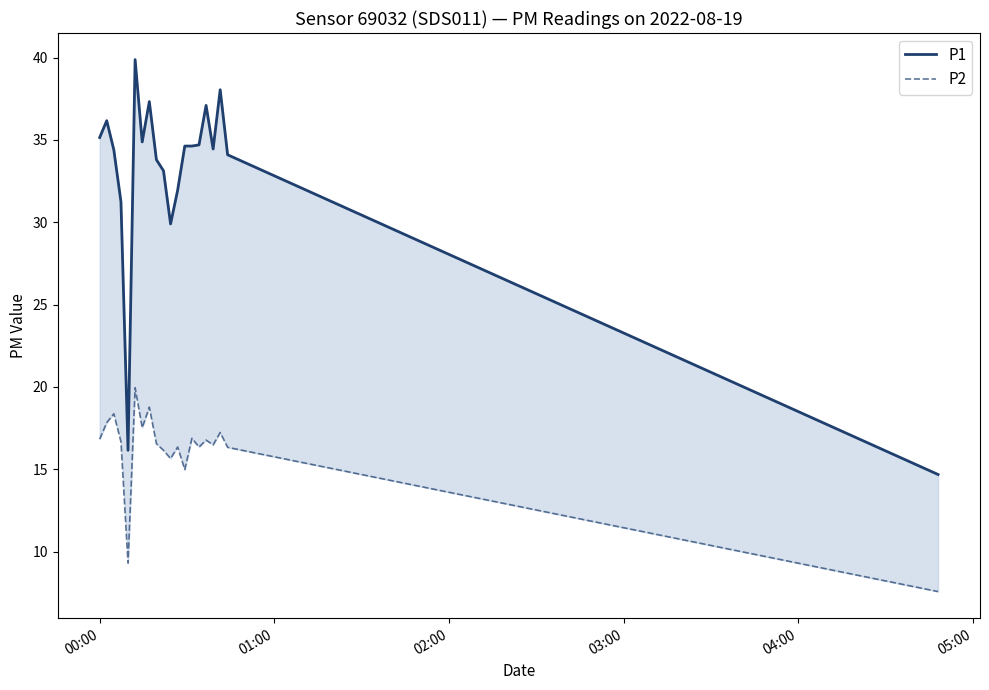

Is the value of P2 at 01:00 greater than the value of P1 at 04:00?

Yes